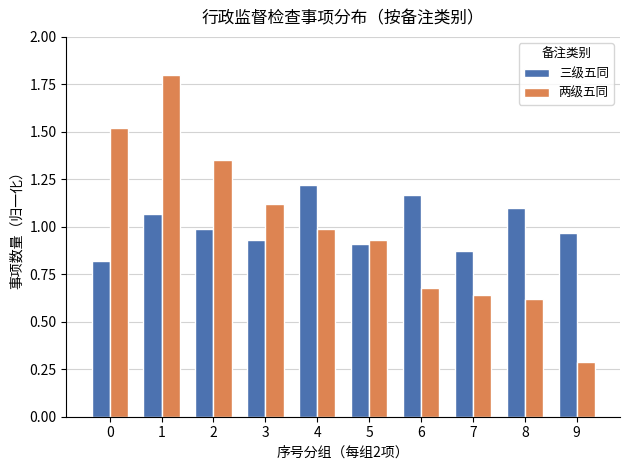

The value of 两级五同 at 3 is 0.8. True or false?

False